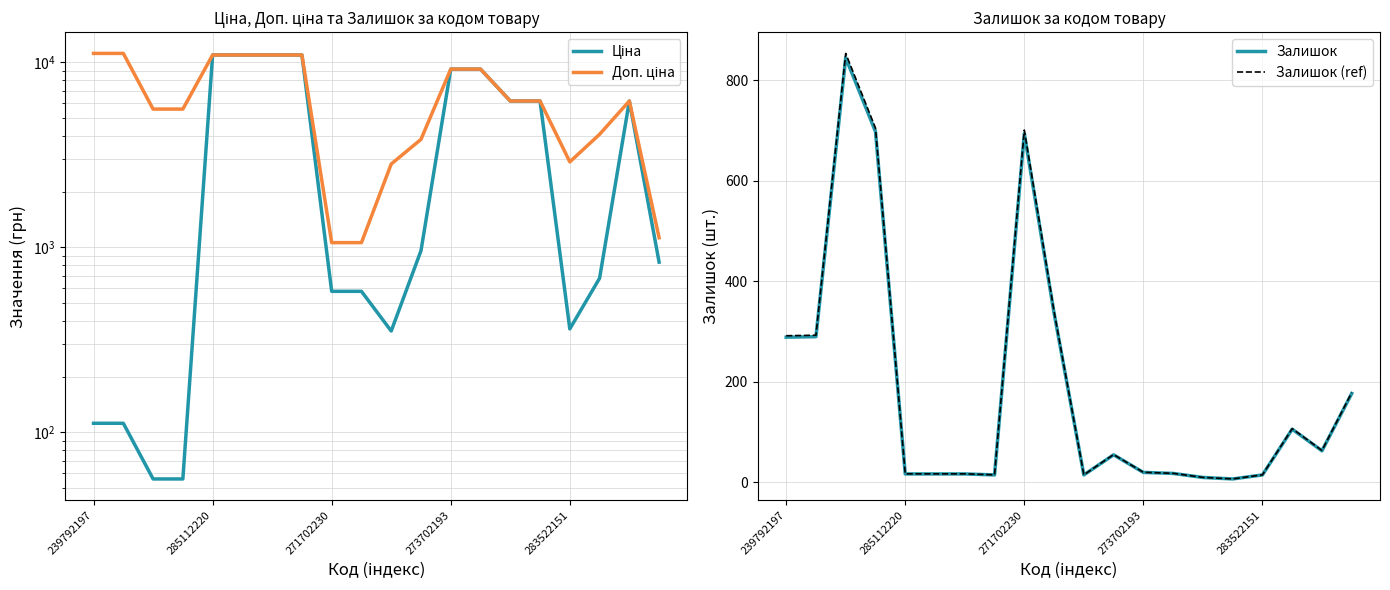

The value of Залишок (ref) at 271702230 is 1062.8. True or false?

False